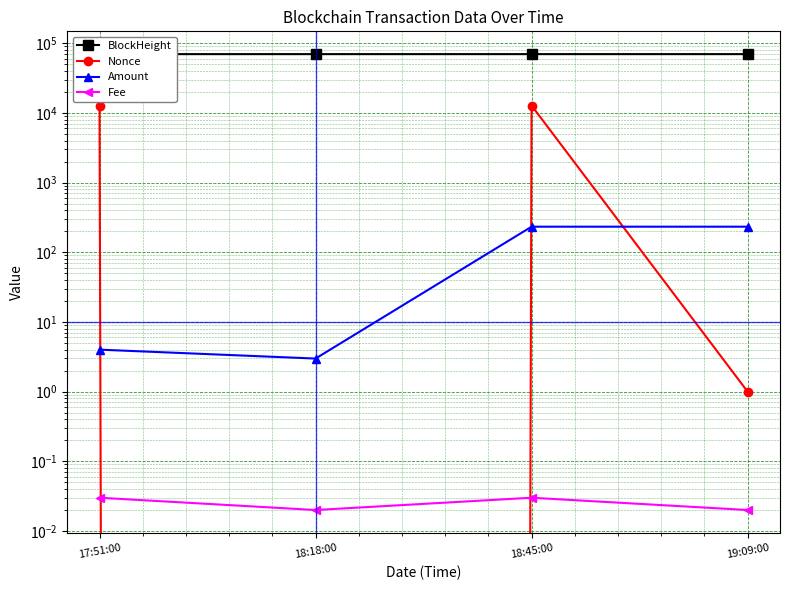

What is the label of the 2nd point from the left?

18:18:00